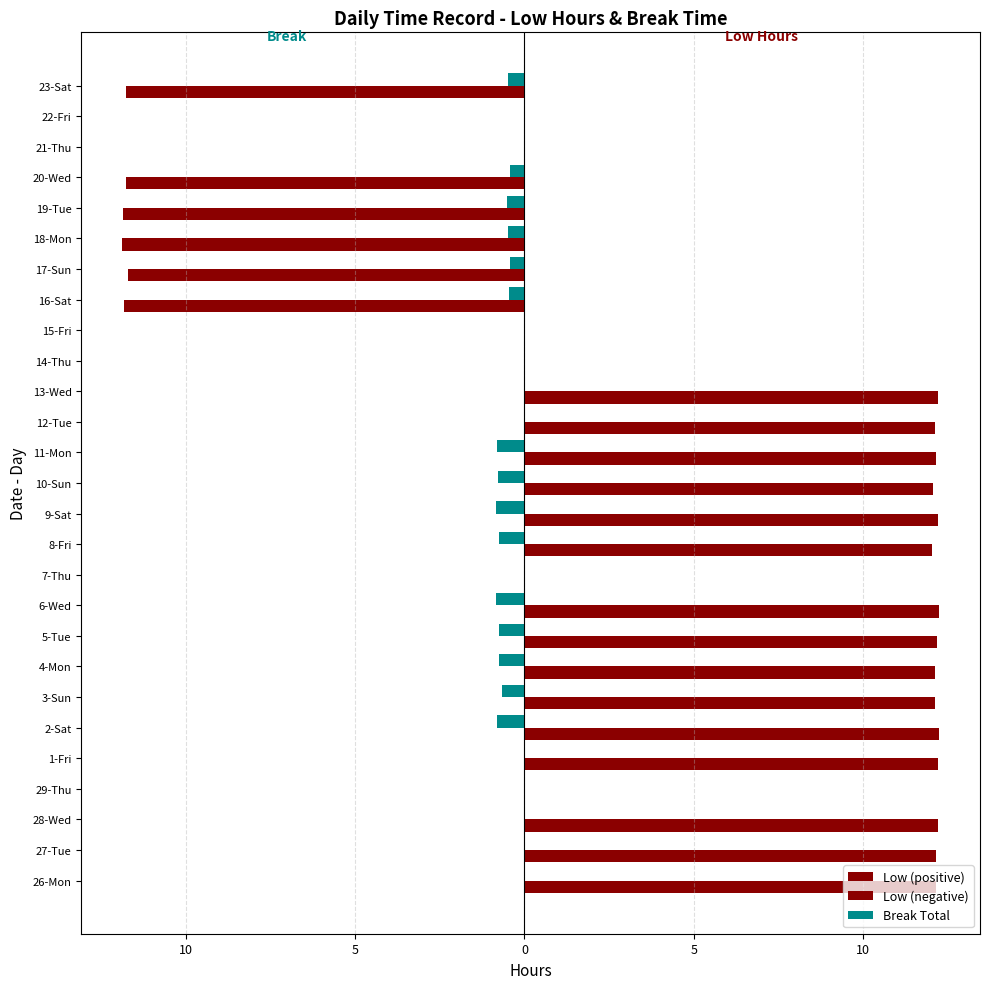

What are all the series names shown in the legend?

Low (positive), Low (negative), Break Total